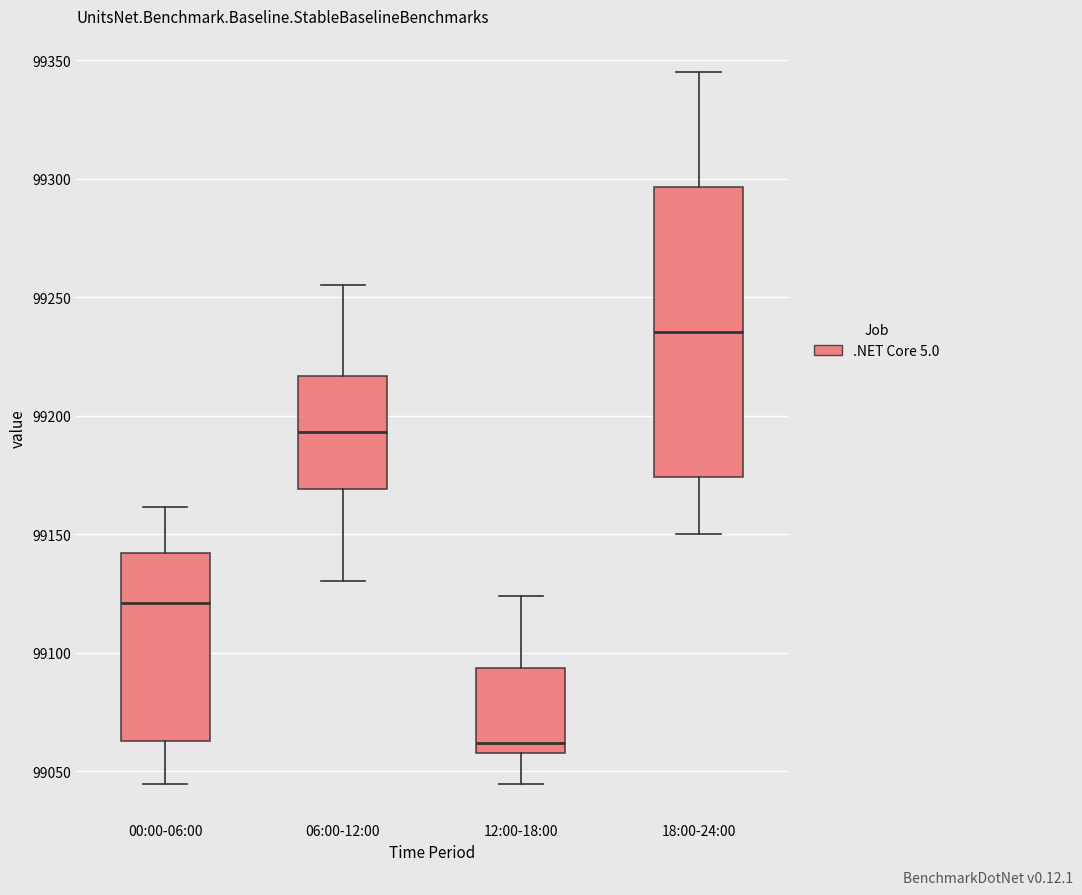

Where does the upper whisker of the box for 06:00-12:00 end on the y-axis? The values are not printed on the chart, so give them approximately, as read against the axis.

99255